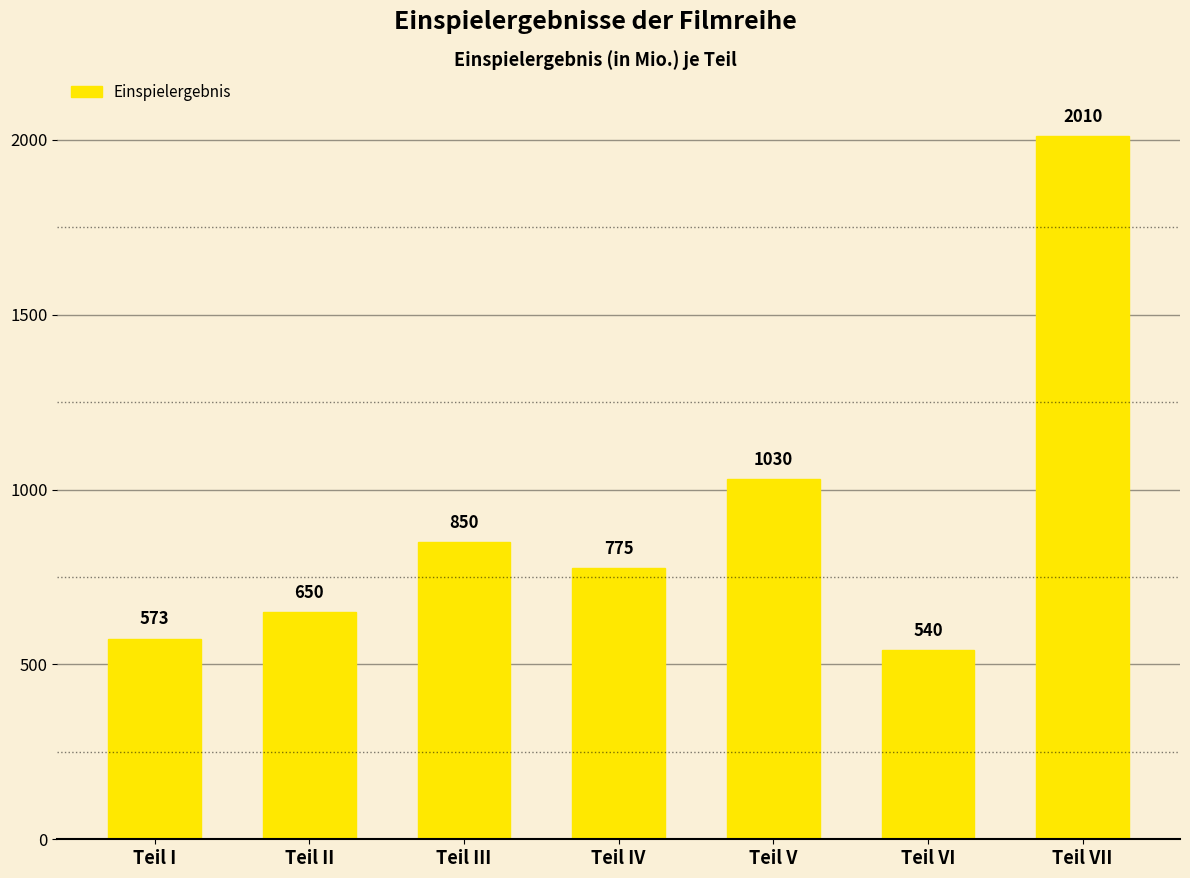

What is the label of the 1st bar from the right?

Teil VII